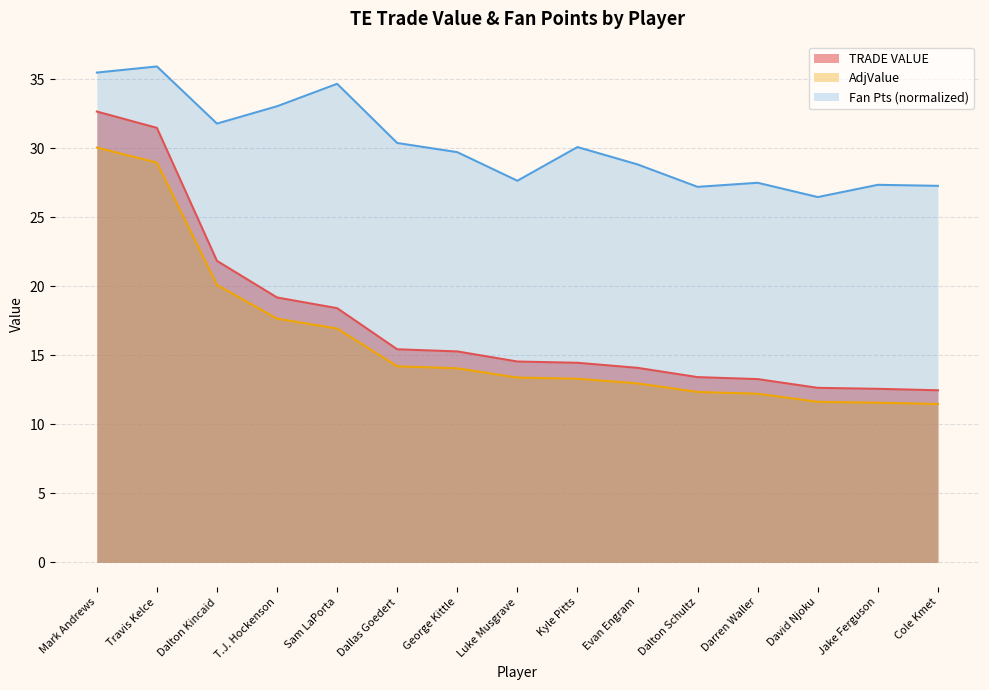

Which has a higher value, Dallas Goedert or Cole Kmet?

Dallas Goedert